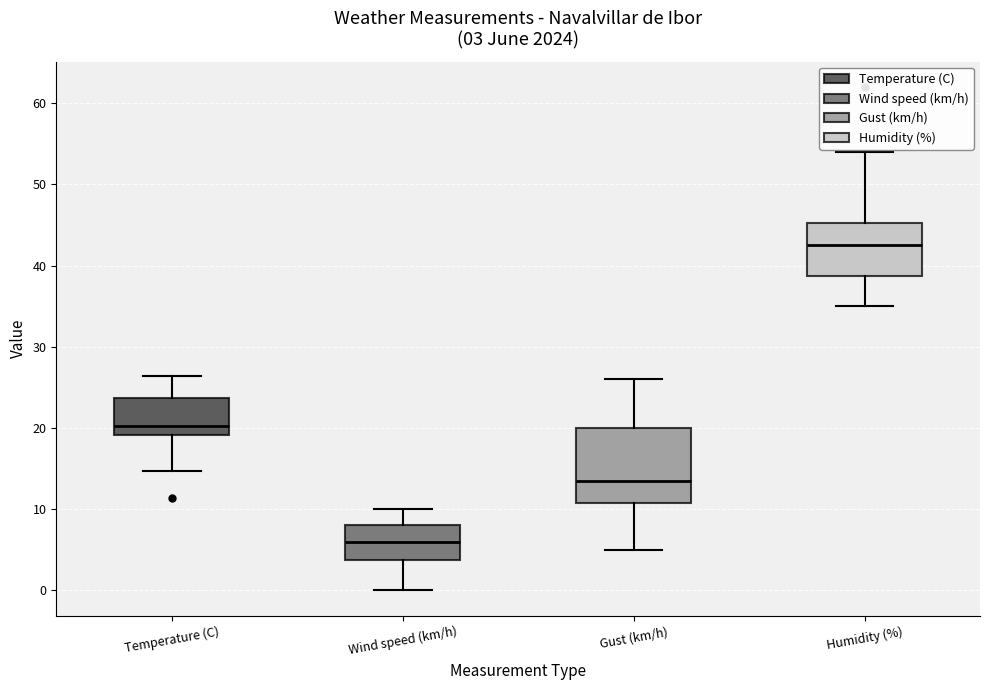

Which box's median line is the lowest?

Wind speed (km/h)